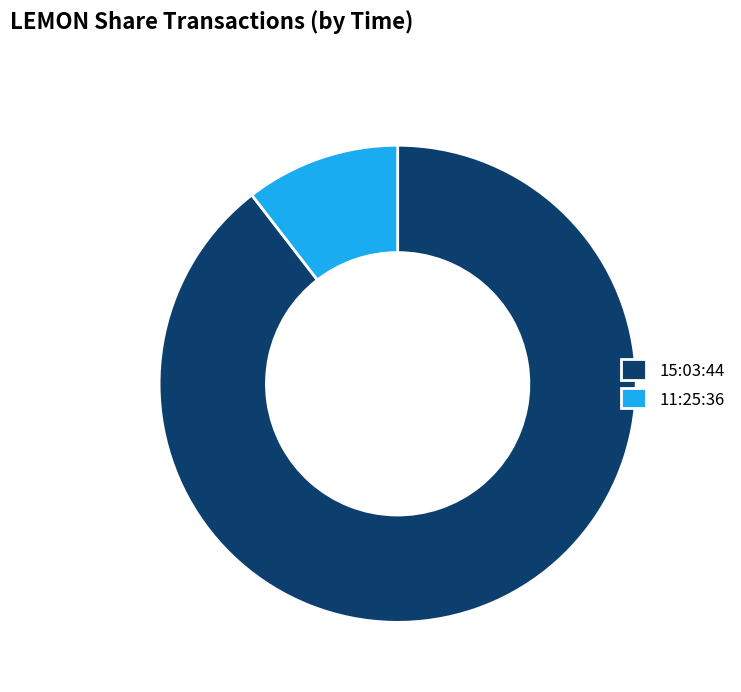

Combined, do 11:25:36 and 15:03:44 account for over 50%?

Yes